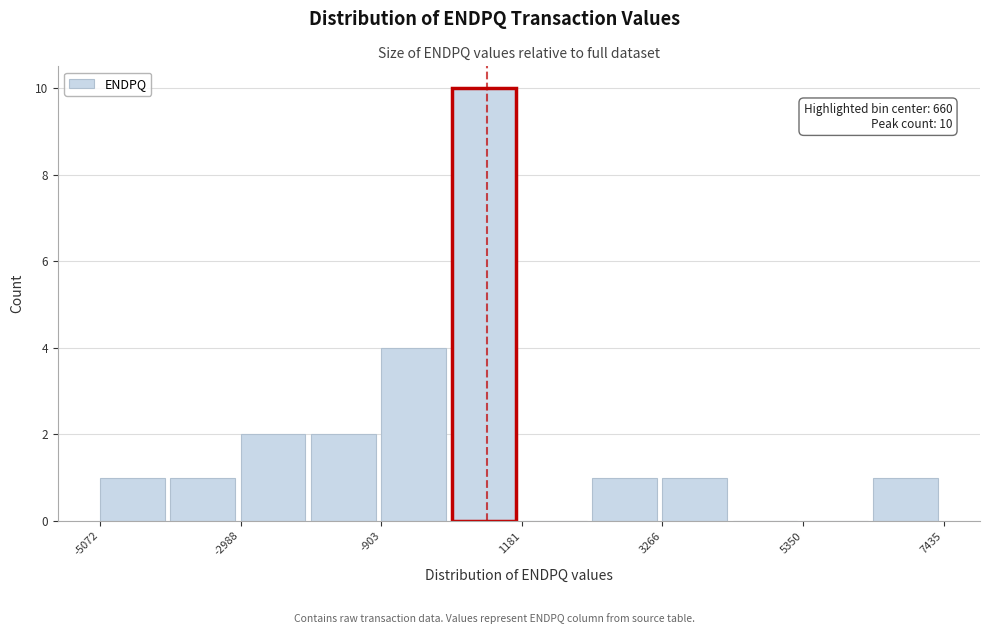

Around what value on the x-axis is the tallest bar? Give the approximate position of its centre, as read against the axis.

500